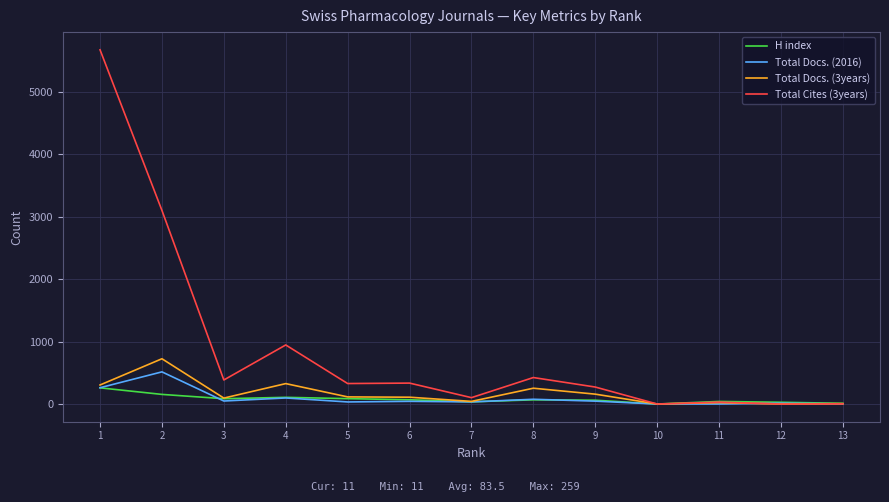

Which series has the largest range (max minus min)?

Total Cites (3years)